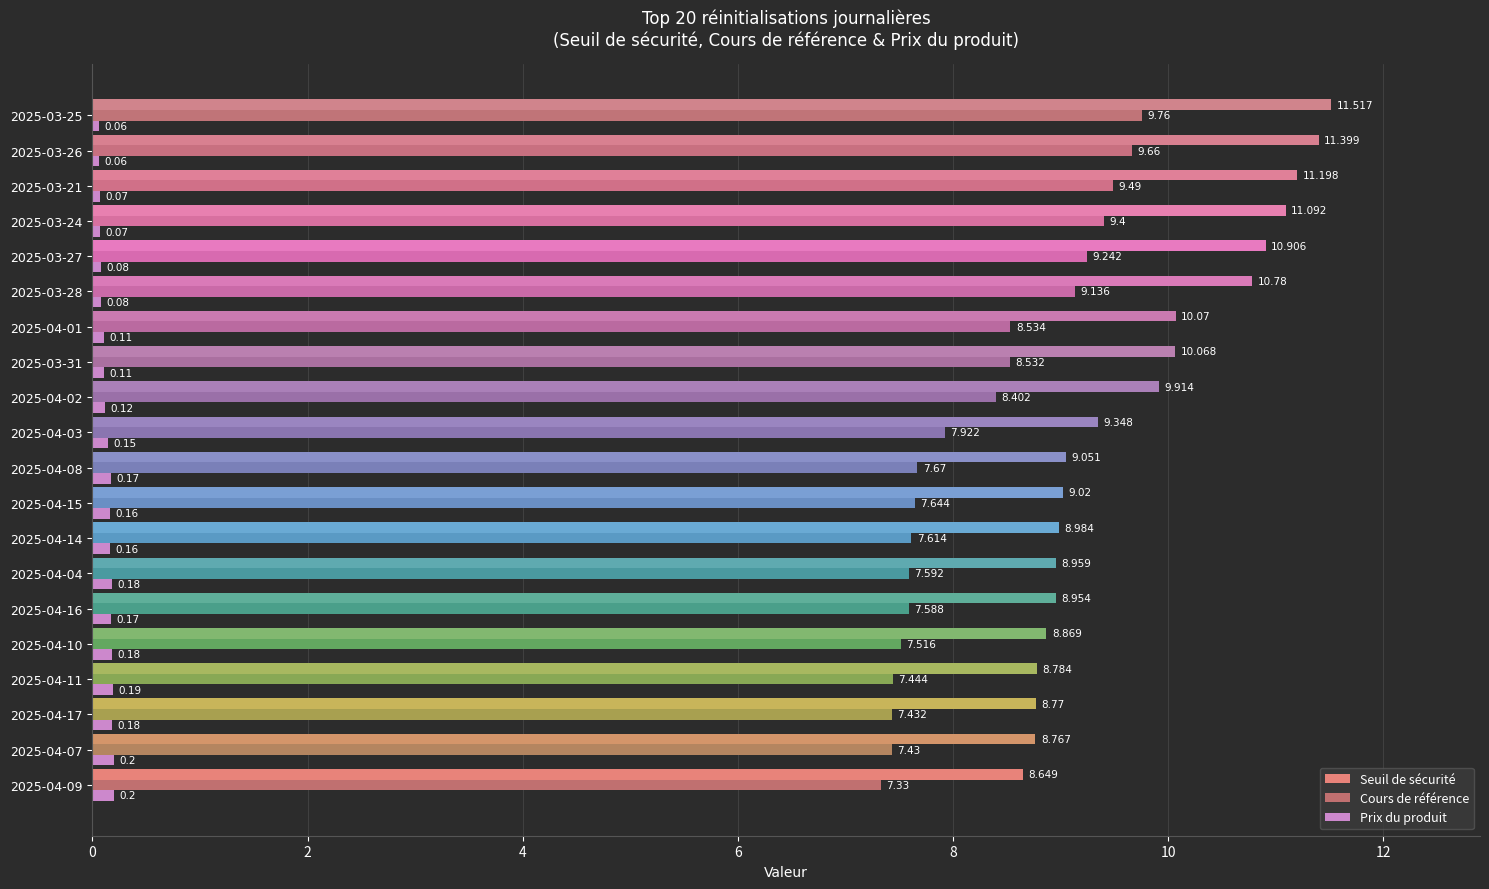

Is the value of Cours de référence at 2025-03-25 greater than the value of Seuil de sécurité at 2025-04-16?

Yes